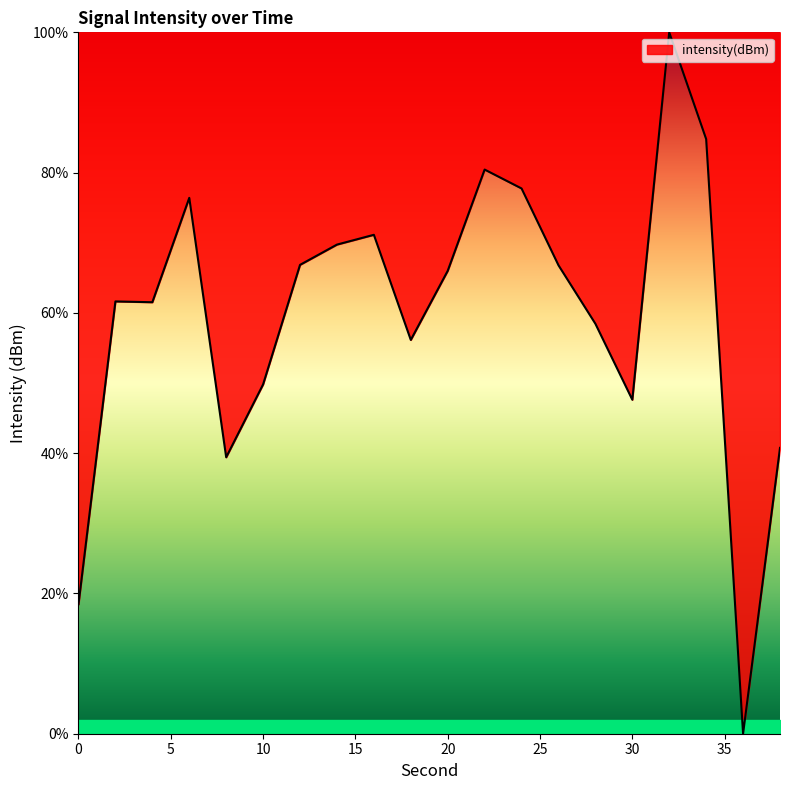

What is the maximum value shown in the chart?

100.0